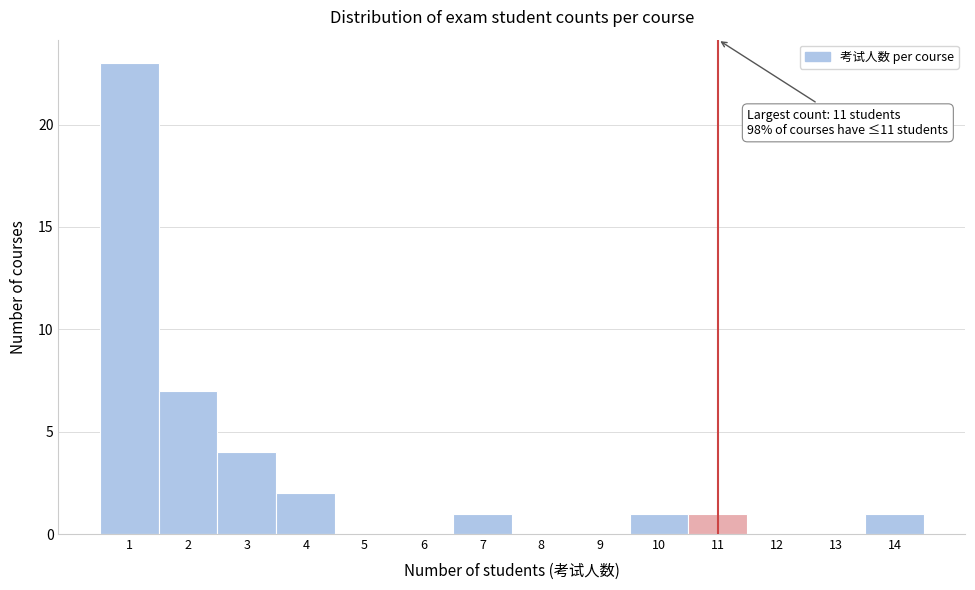

Over which range of the x-axis is the bar tallest?

0.5 to 1.5